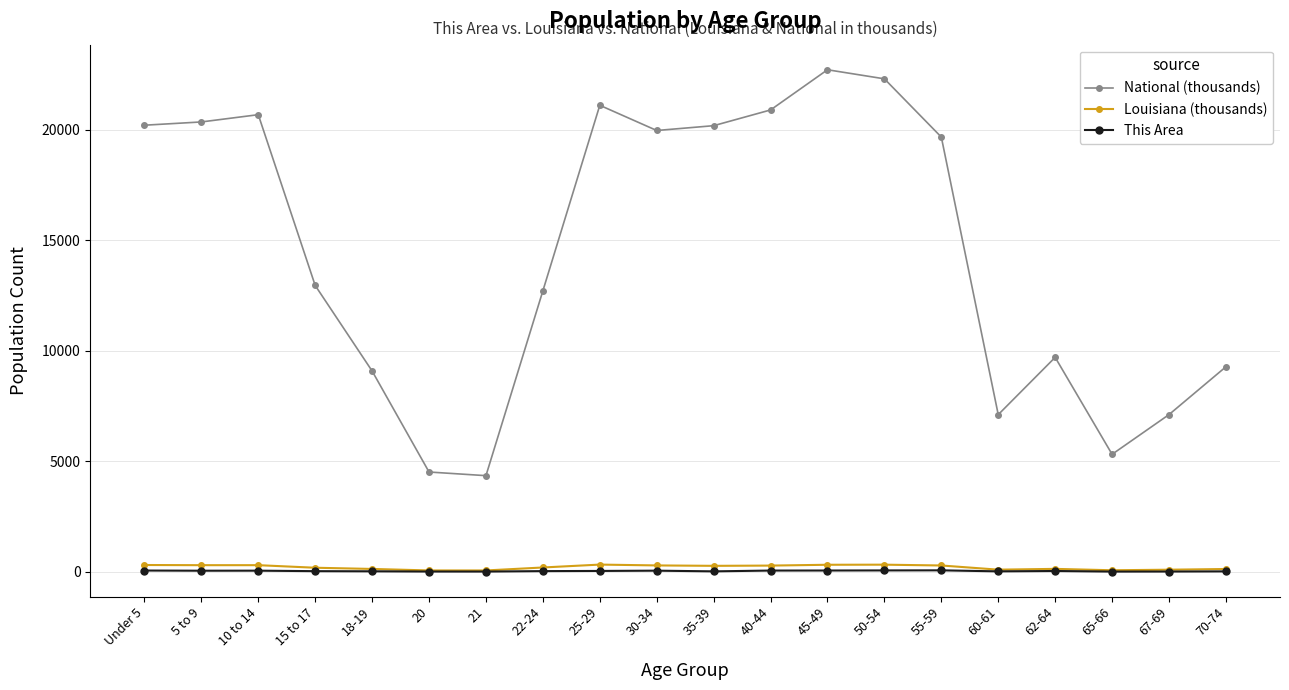

What is the total value across all series at 35-39?

20483.1